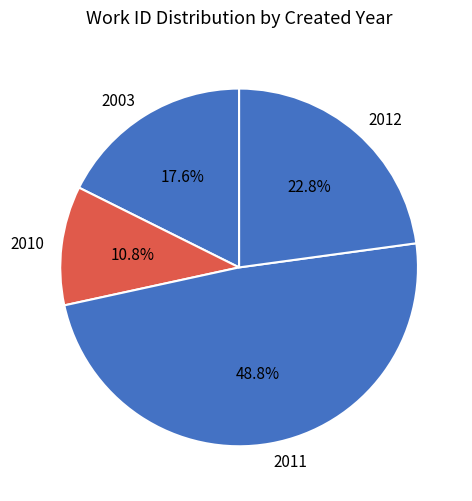

What is the total percentage of 2010 and 2003?

28.4%